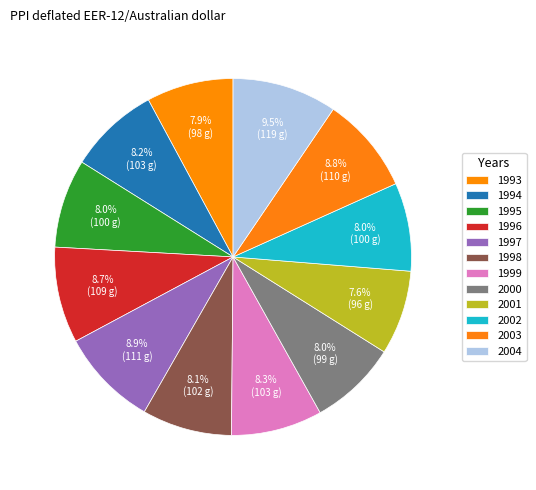

The 1999 slice represents 1% of the pie. True or false?

False